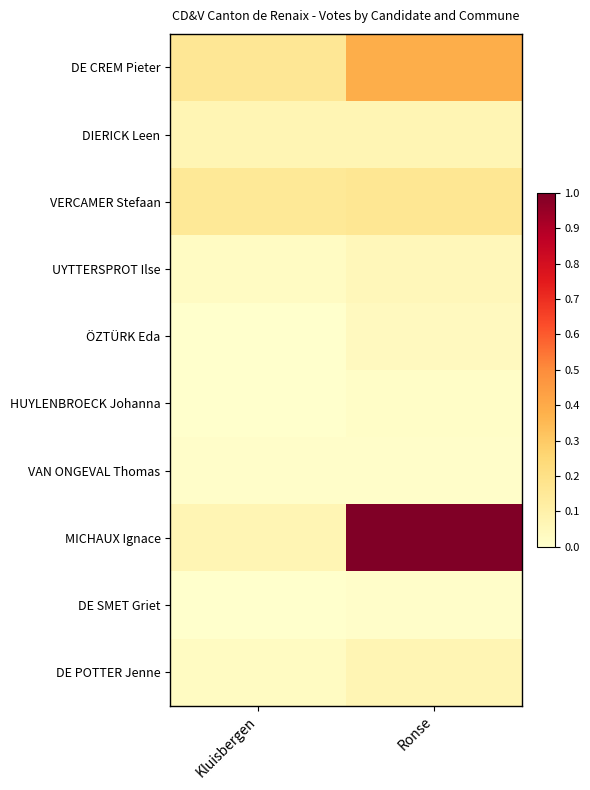

Reading right to left, transcribe all the data shown in this chart.

DE CREM Pieter: Ronse=0.4	Kluisbergen=0.2
DIERICK Leen: Ronse=0.1	Kluisbergen=0.1
VERCAMER Stefaan: Ronse=0.2	Kluisbergen=0.1
UYTTERSPROT Ilse: Ronse=0.1	Kluisbergen=0.0
ÖZTÜRK Eda: Ronse=0.0	Kluisbergen=0.0
HUYLENBROECK Johanna: Ronse=0.0	Kluisbergen=0.0
VAN ONGEVAL Thomas: Ronse=0.0	Kluisbergen=0.0
MICHAUX Ignace: Ronse=1.0	Kluisbergen=0.1
DE SMET Griet: Ronse=0.0	Kluisbergen=0.0
DE POTTER Jenne: Ronse=0.1	Kluisbergen=0.0